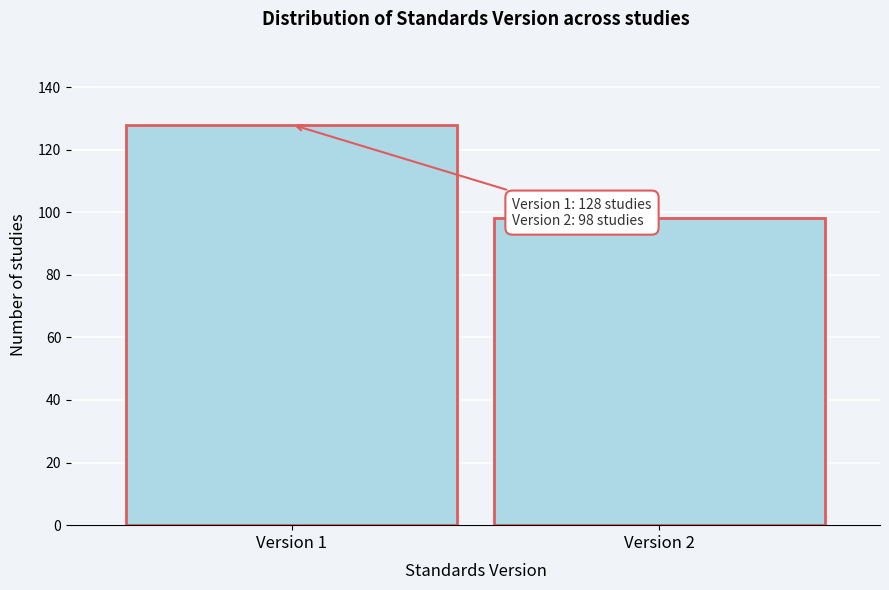

Reading right to left, what are all the values shown in this chart?

98	128